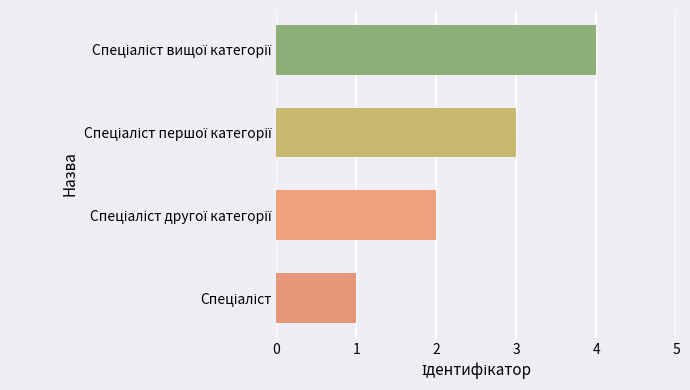

What is the greatest value displayed?

4